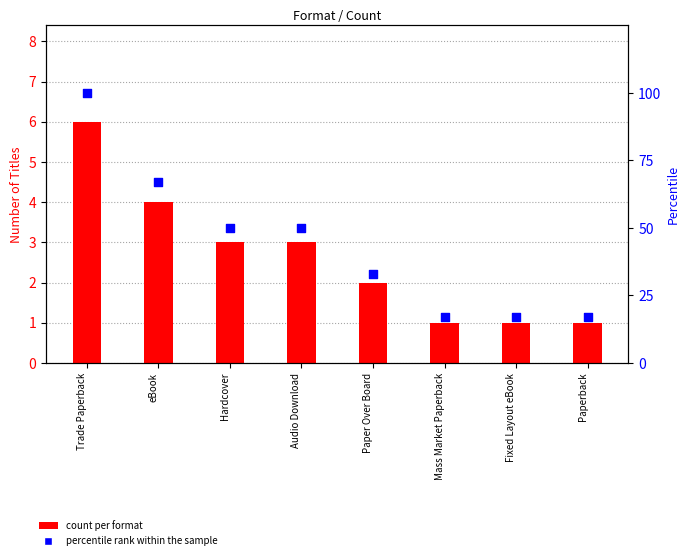

At how many categories does at least one series exceed 29?

5